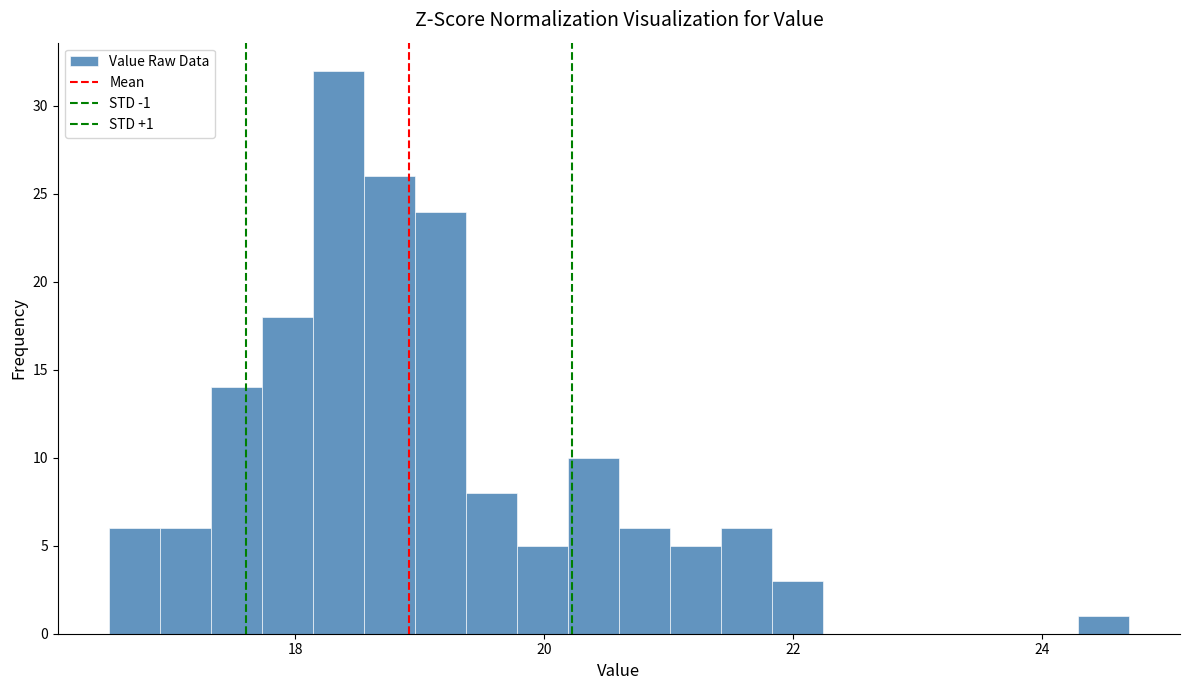

Read against the x-axis, roughly where is the centre of the tallest bar?

18.4